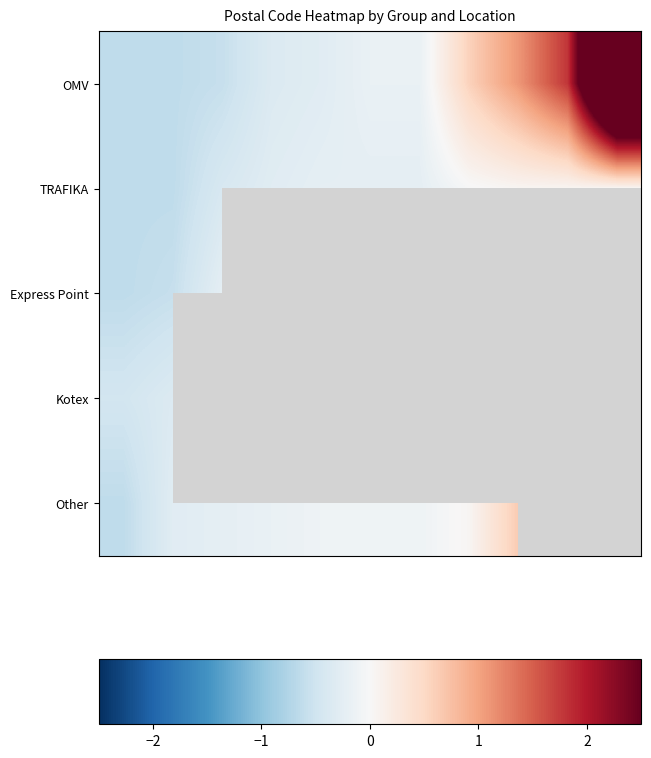

Rank the series by their maximum value, from lowest to highest.

Kotex, Express Point, TRAFIKA, Other, OMV